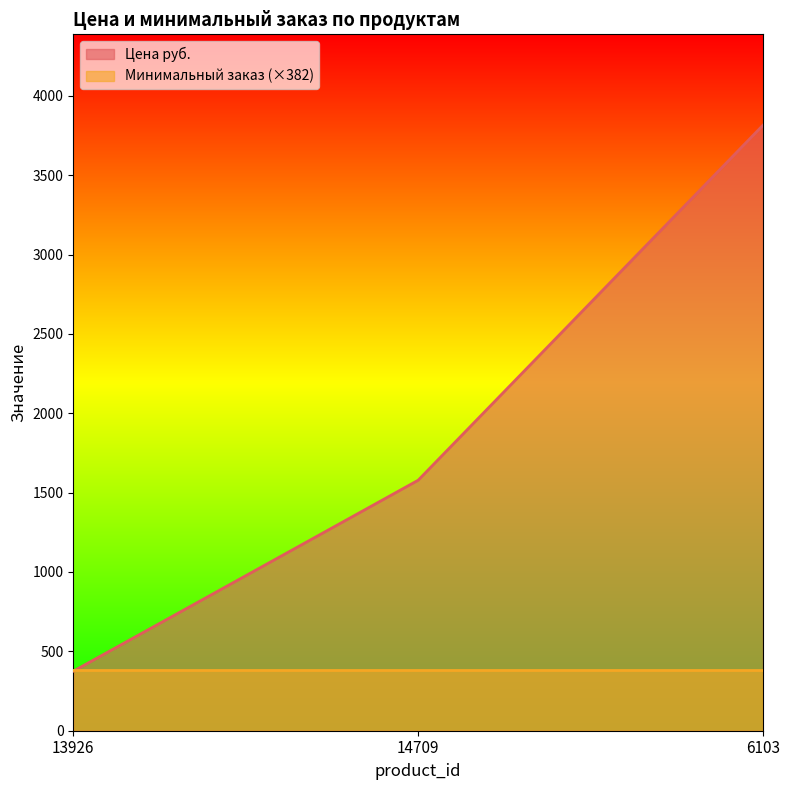

What is the difference between the second highest and minimum values?

1203